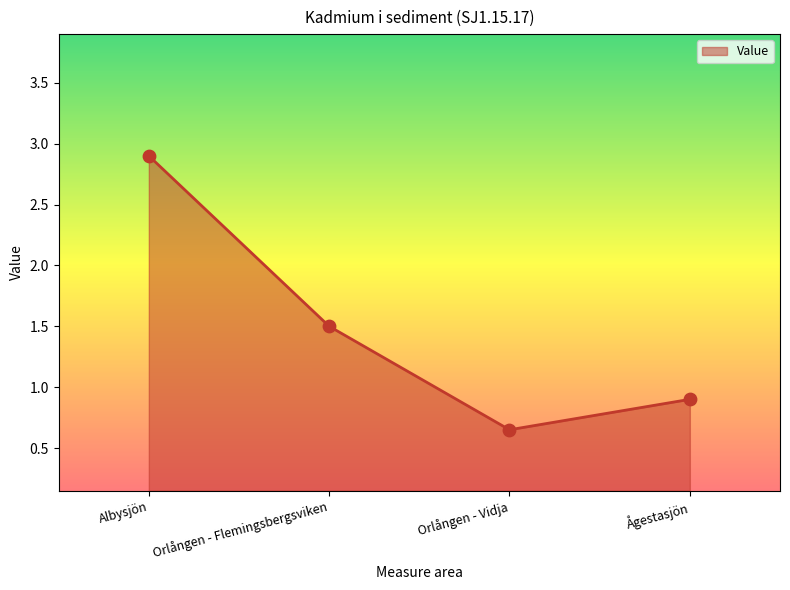

Approximately how many times larger is the value at Orlången - Vidja compared to Albysjön?

0.2